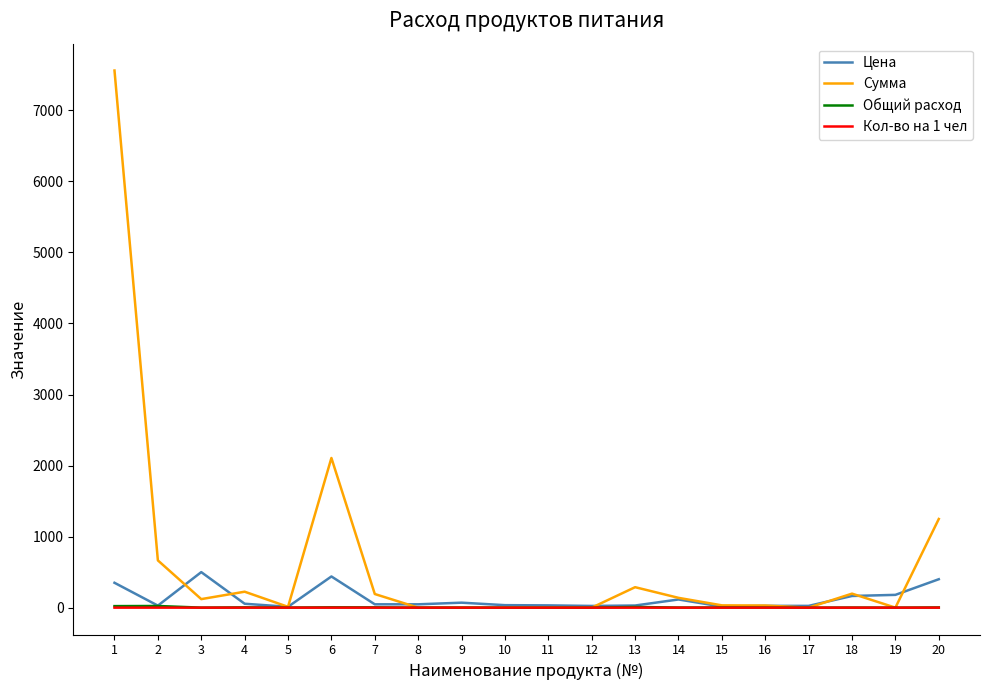

The value of Кол-во на 1 чел at 5 is 0.0. True or false?

True